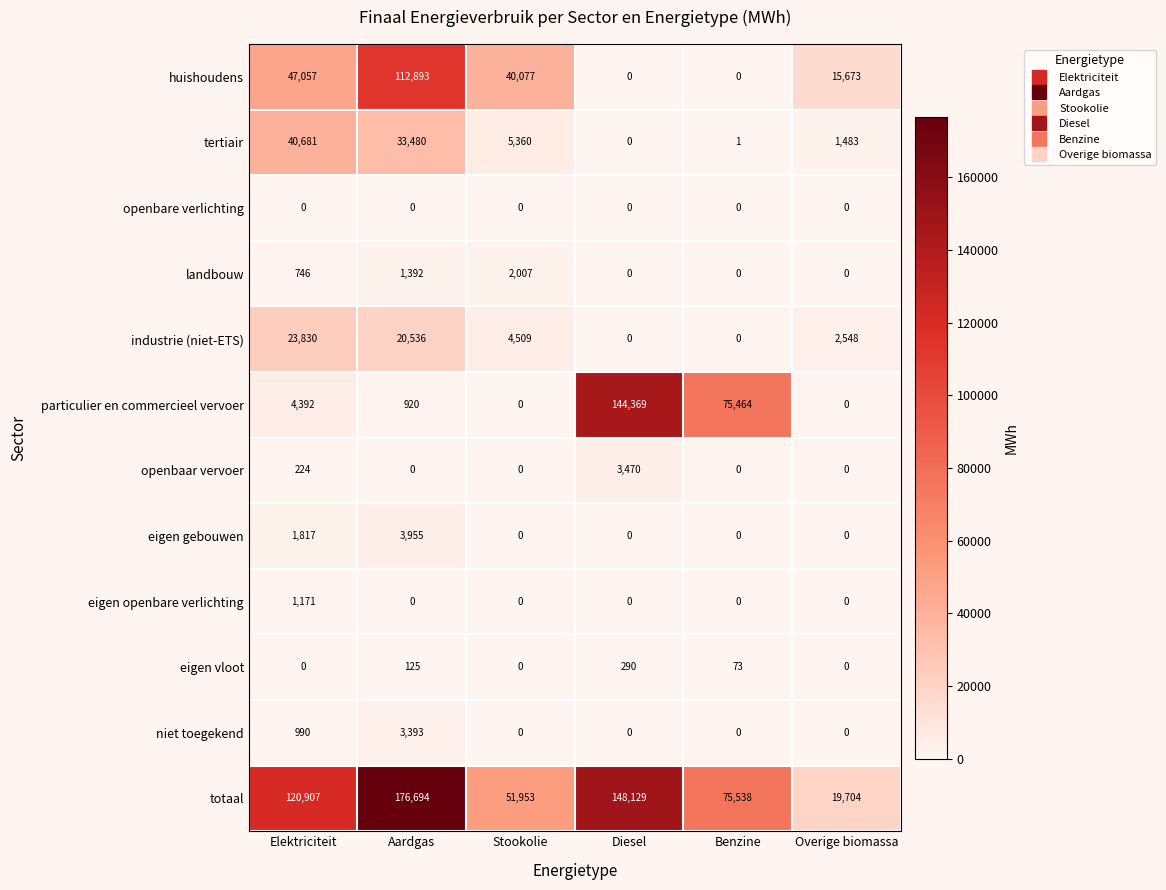

The eigen openbare verlichting series shows -670 at Aardgas. True or false?

False